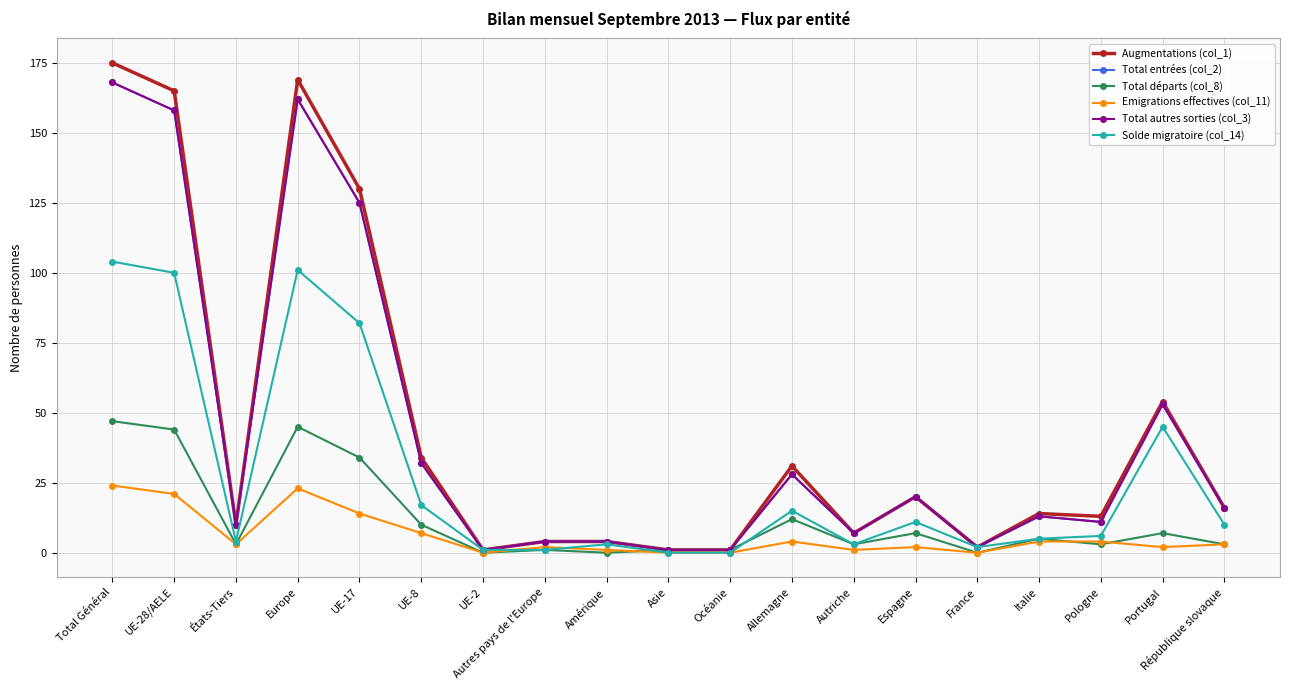

Which category has the highest value in the Total entrées (col_2) series?

Total Général